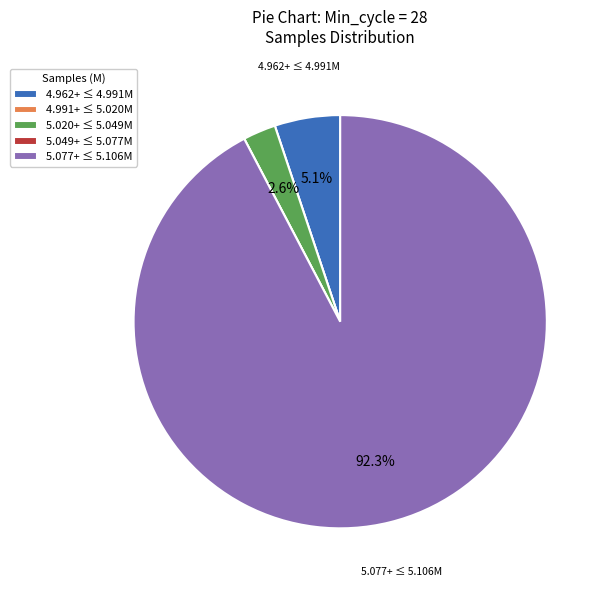

What is the largest slice in the pie chart?

5.077+ ≤ 5.106M